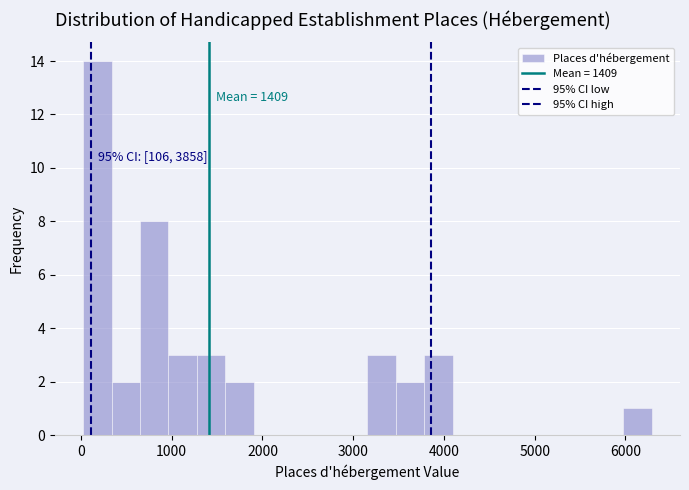

Around what value on the x-axis is the tallest bar? Give the approximate position of its centre, as read against the axis.

200